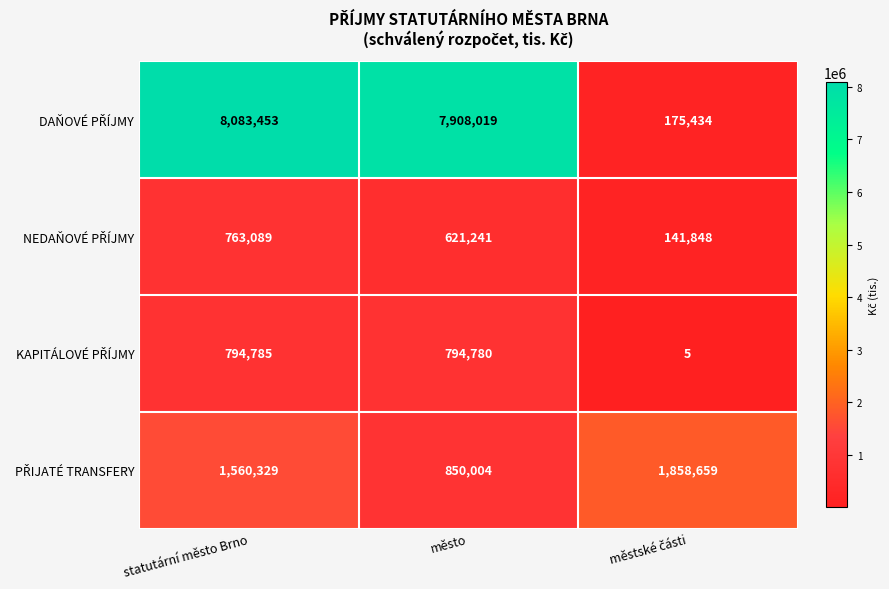

What is the total value across all series at statutární město Brno?

11201656